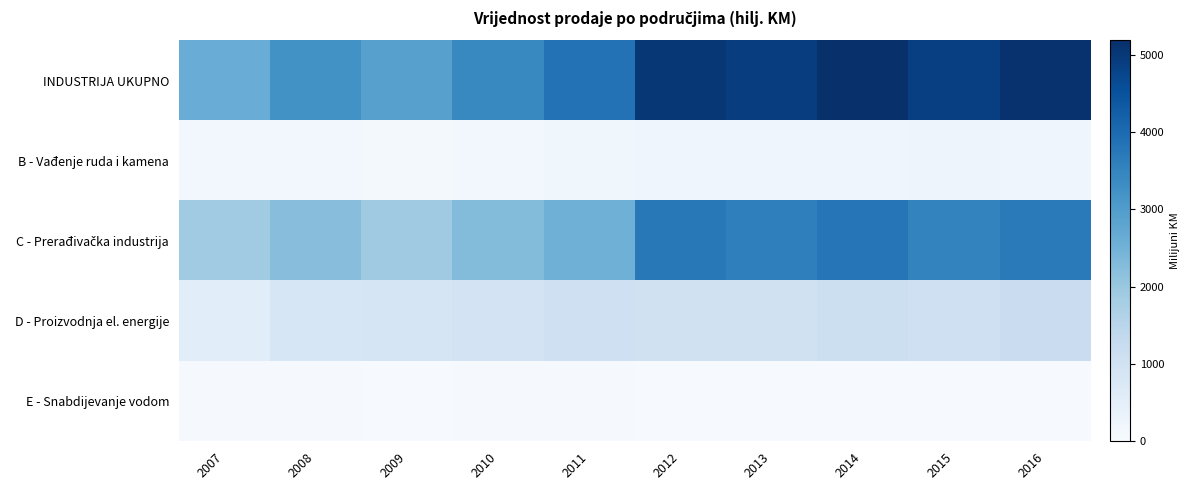

At which category does the chart reach its minimum across all series?

2009